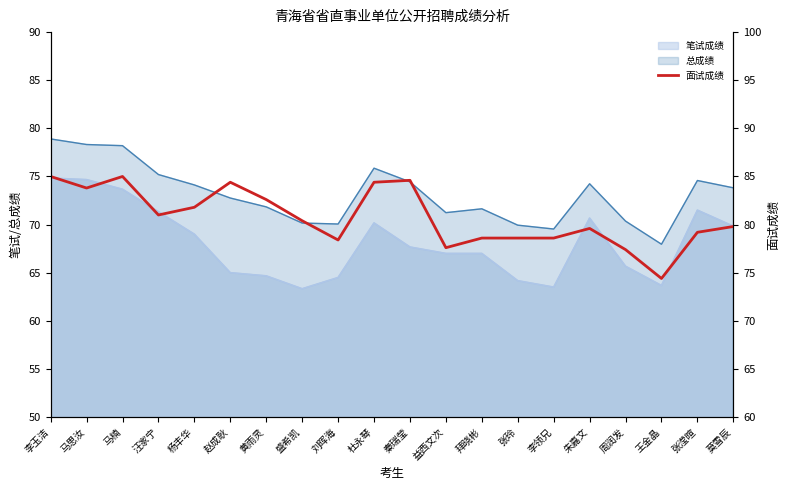

What is the change in value from 刘晖海 to 杜永琴?

+6.0